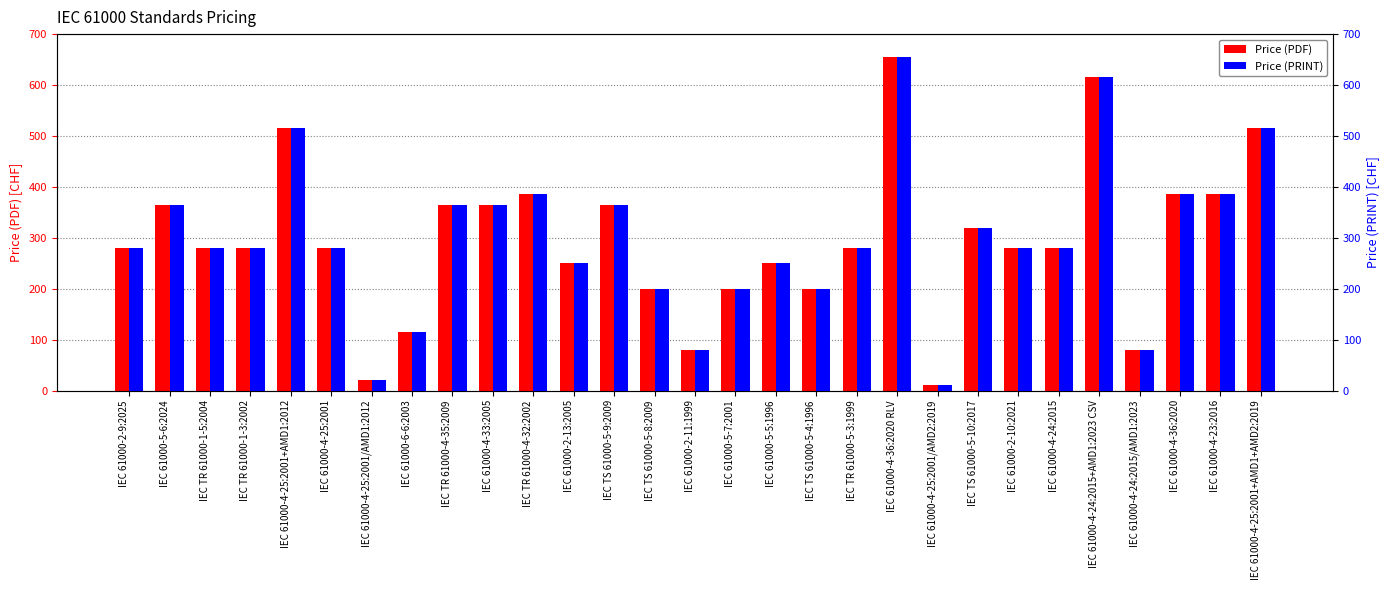

What is the label of the 21st bar from the right?

IEC TR 61000-4-35:2009